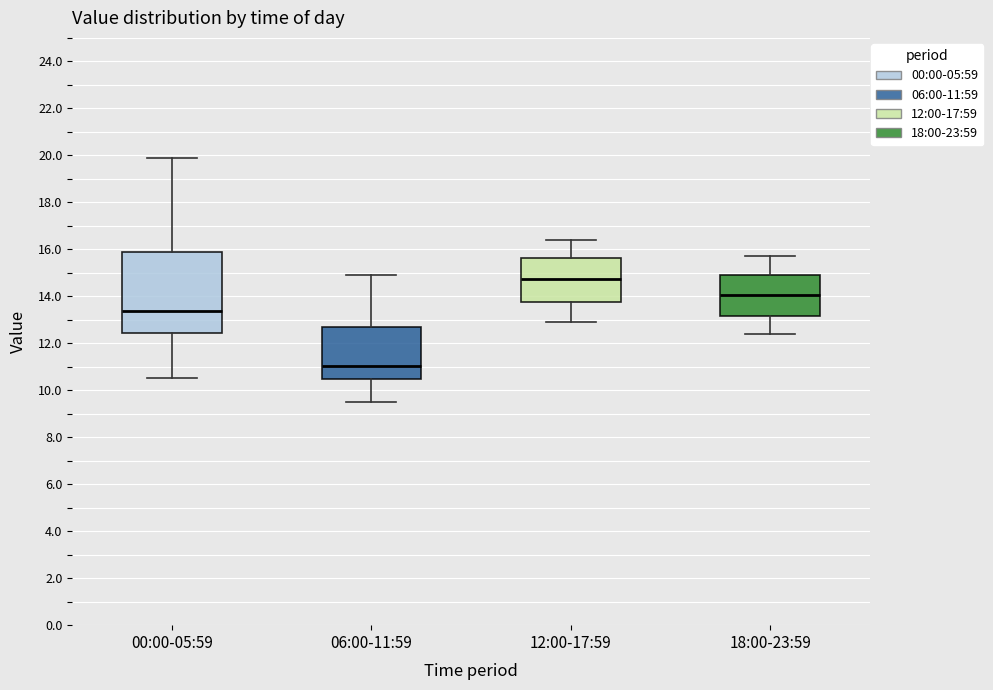

Which box has the highest median line?

12:00-17:59